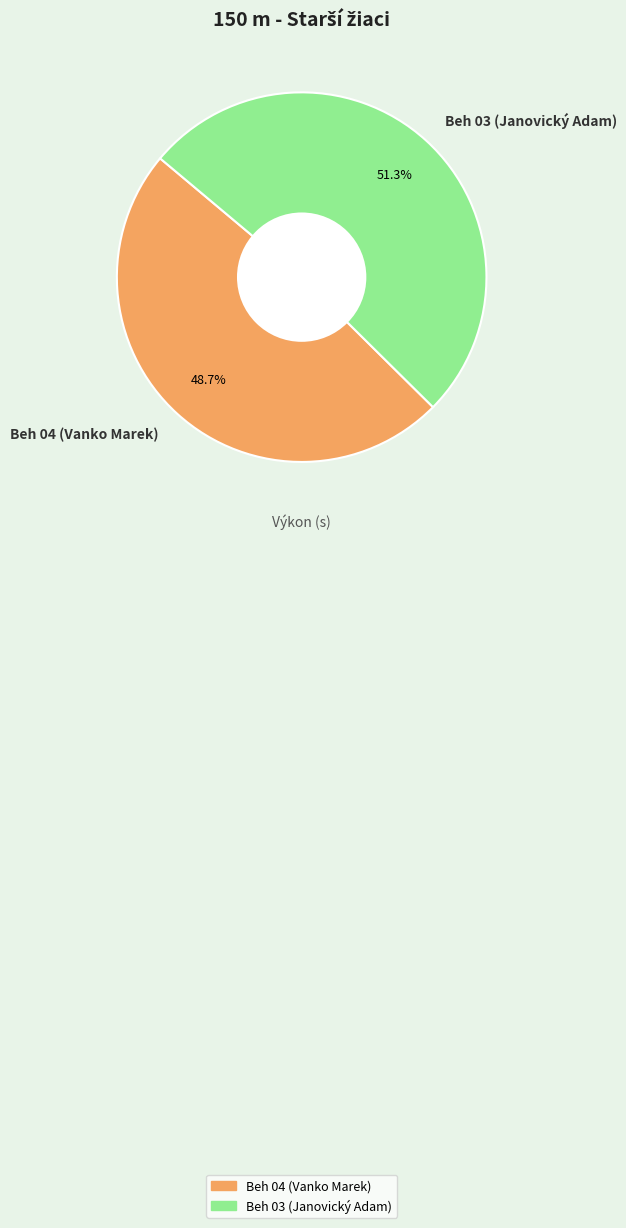

Approximately how many times larger is the value at Beh 04 (Vanko Marek) compared to Beh 03 (Janovický Adam)?

0.9